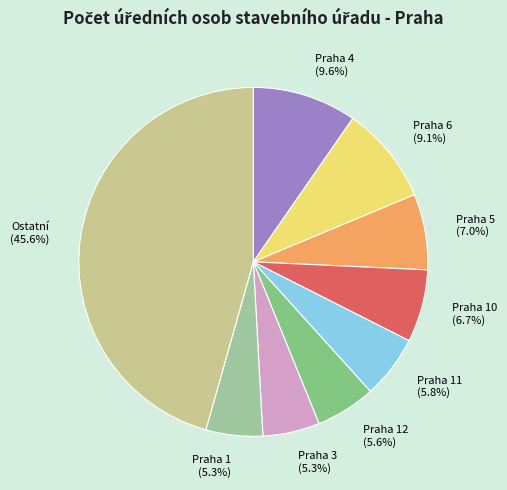

What percentage is NOT represented by Praha 12?

94.4%